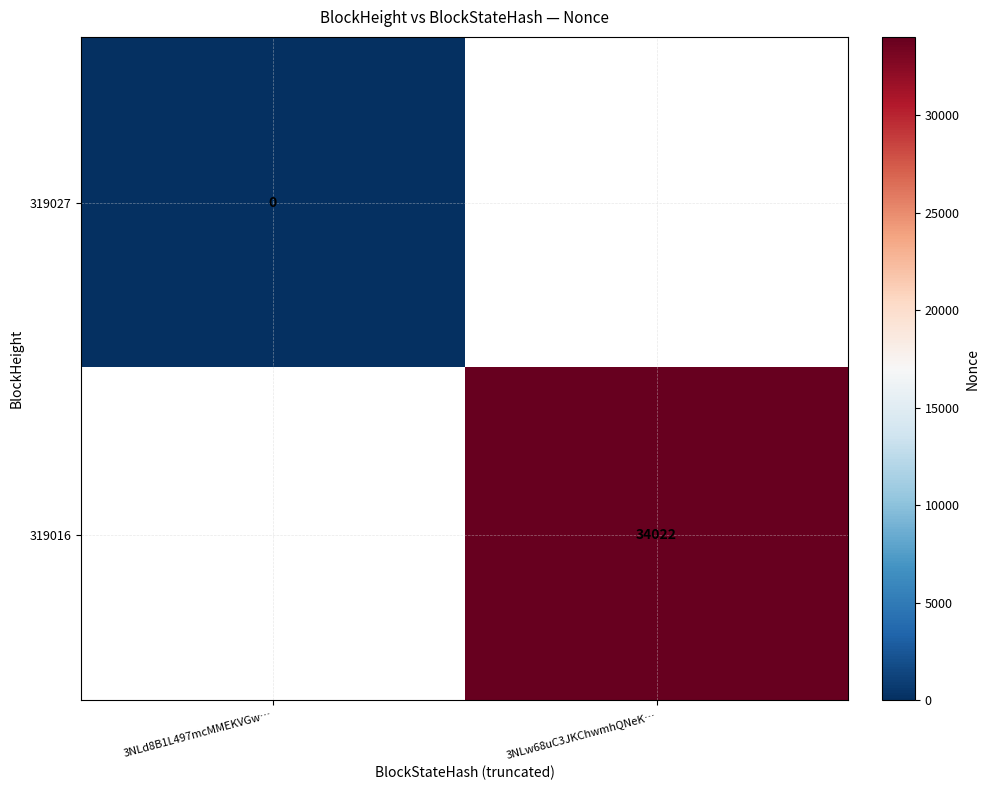

The value of 319016 at 3NLw68uC3JKChwmhQNeK… is 34022. True or false?

True